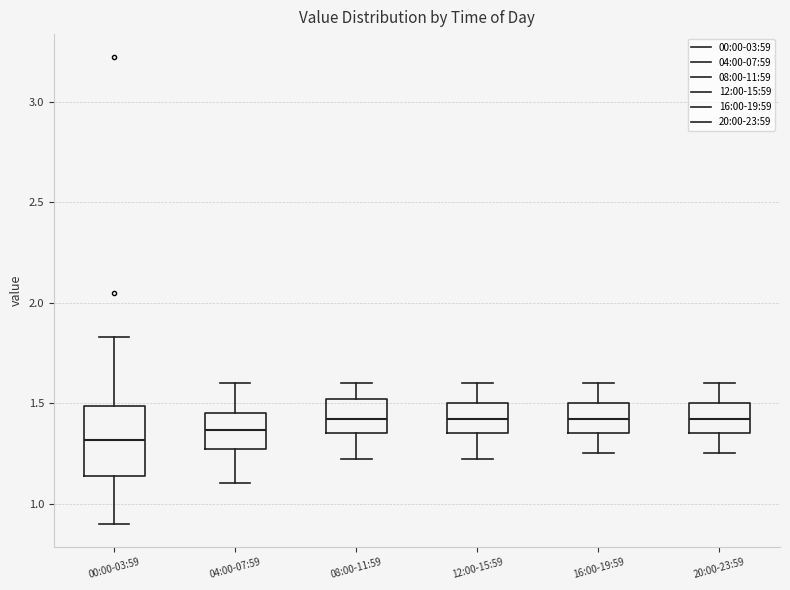

Which box is the tallest, from its lower edge to its upper edge?

00:00-03:59